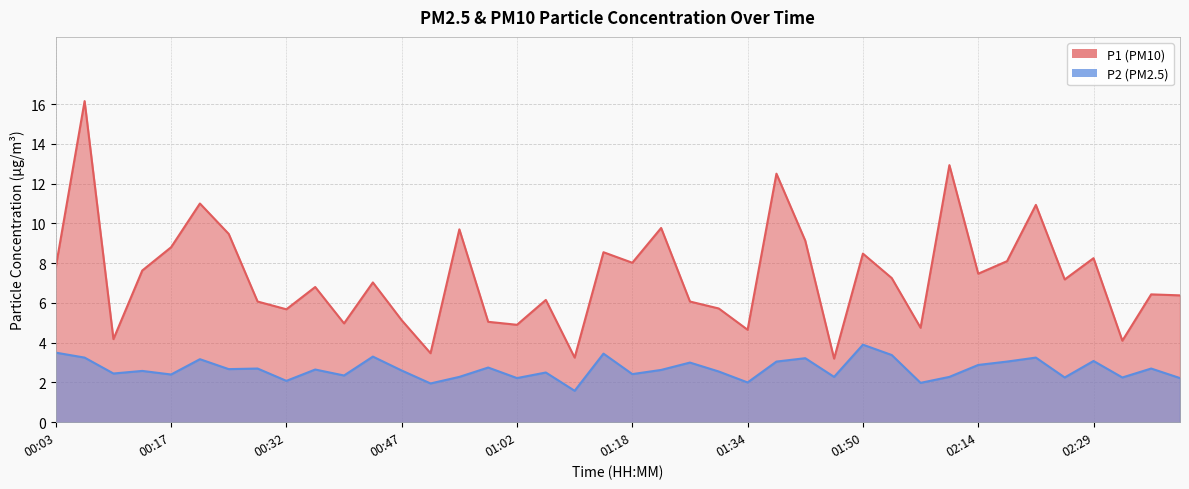

What are all the series names shown in the legend?

P1, P2